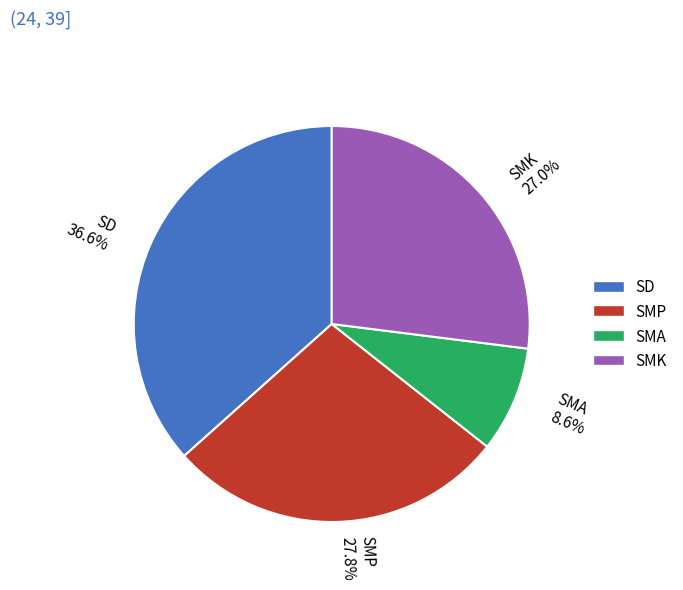

Does any single category account for the majority?

No